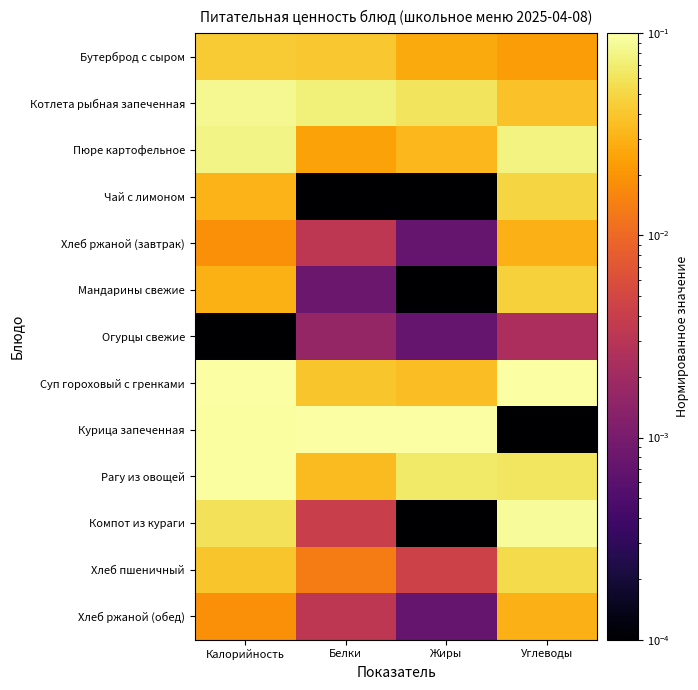

Between Жиры and Калорийность, which is larger?

Калорийность